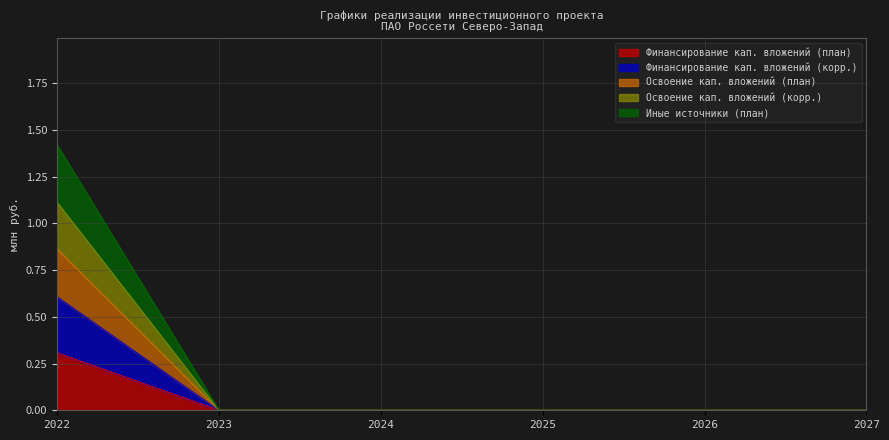

What are all the series names shown in the legend?

Финансирование кап. вложений (план), Финансирование кап. вложений (корр.), Освоение кап. вложений (план), Освоение кап. вложений (корр.), Иные источники (план)